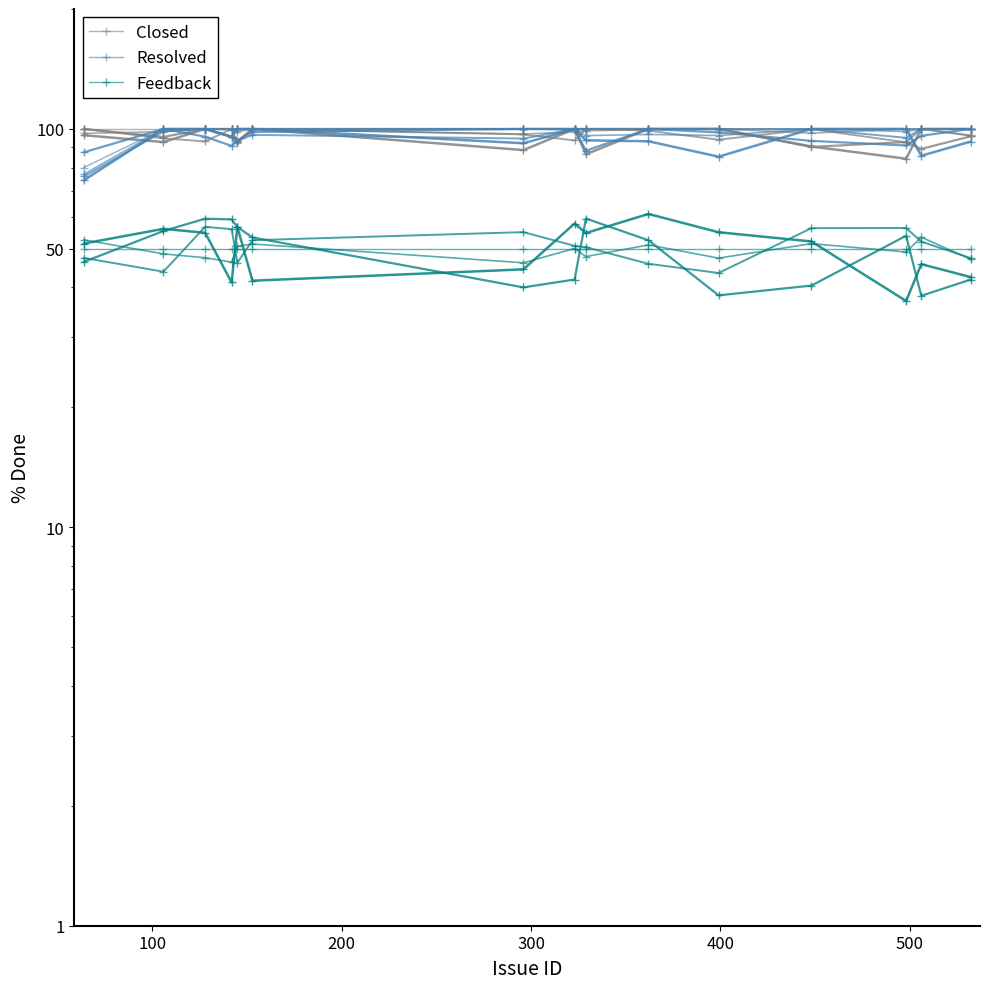

How many lines are shown in the chart?

3